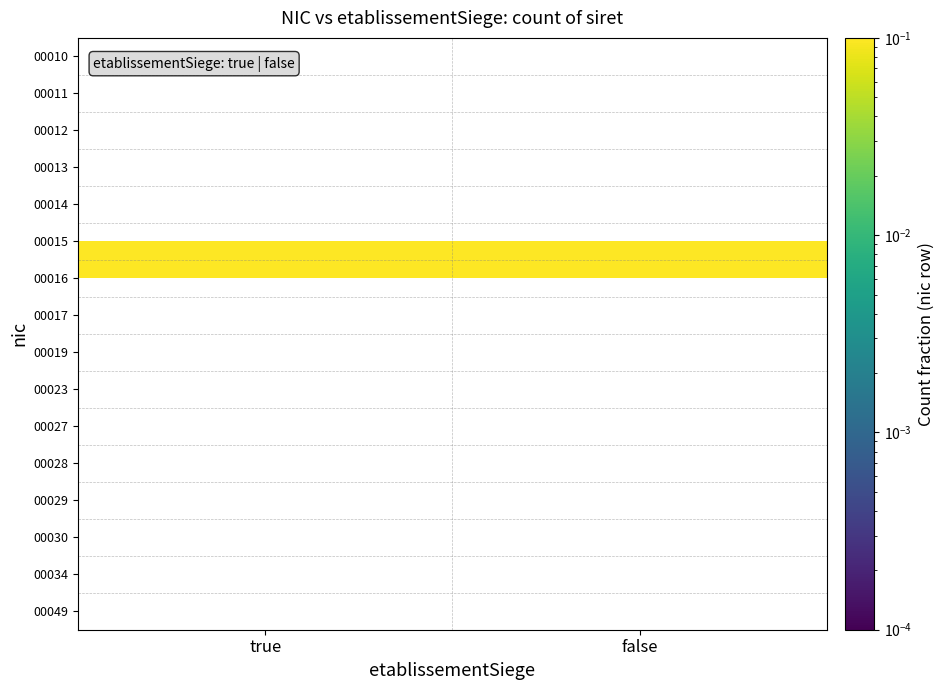

Count the number of data series in this chart.

16